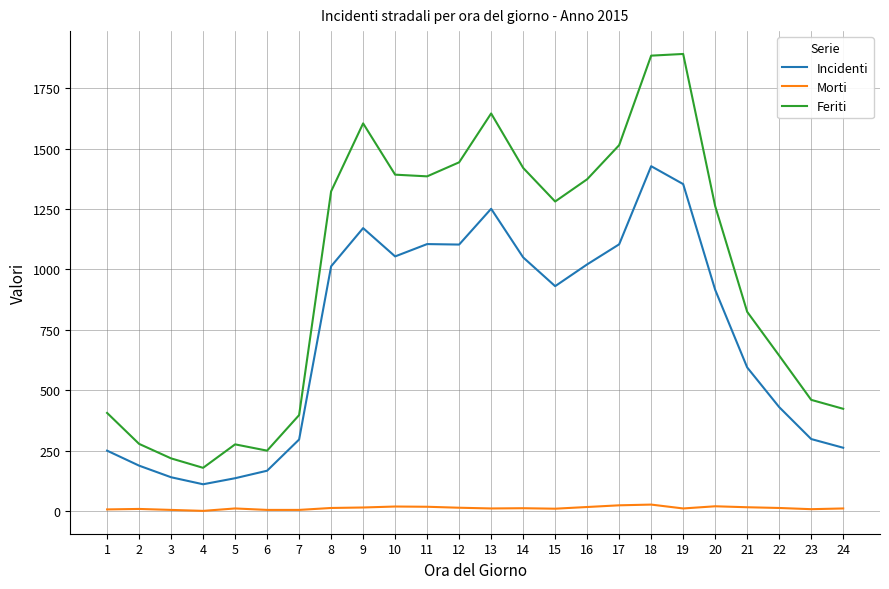

Which series has the largest total across all categories?

Feriti